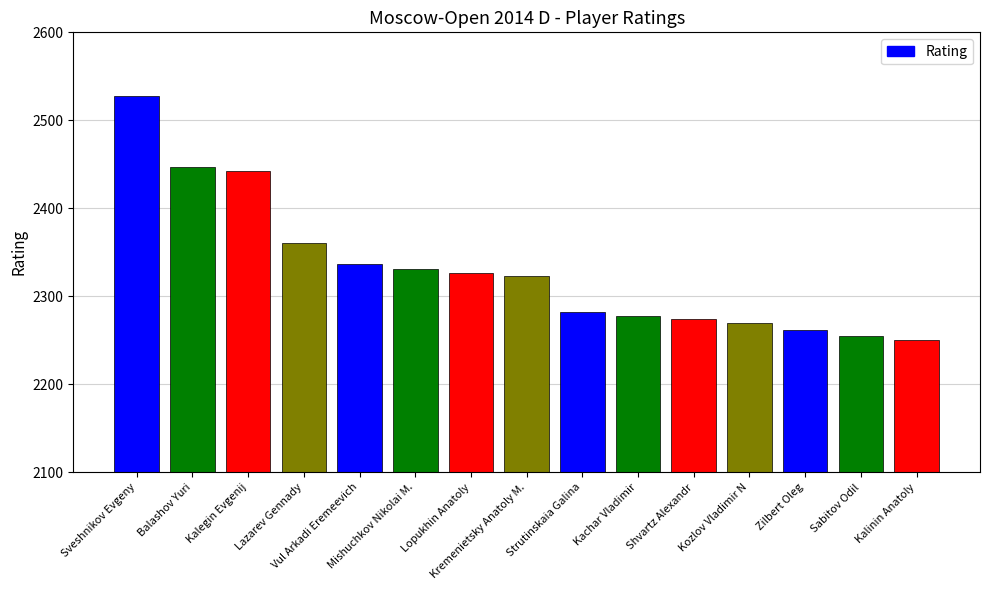

The value at Balashov Yuri is 2447. True or false?

True